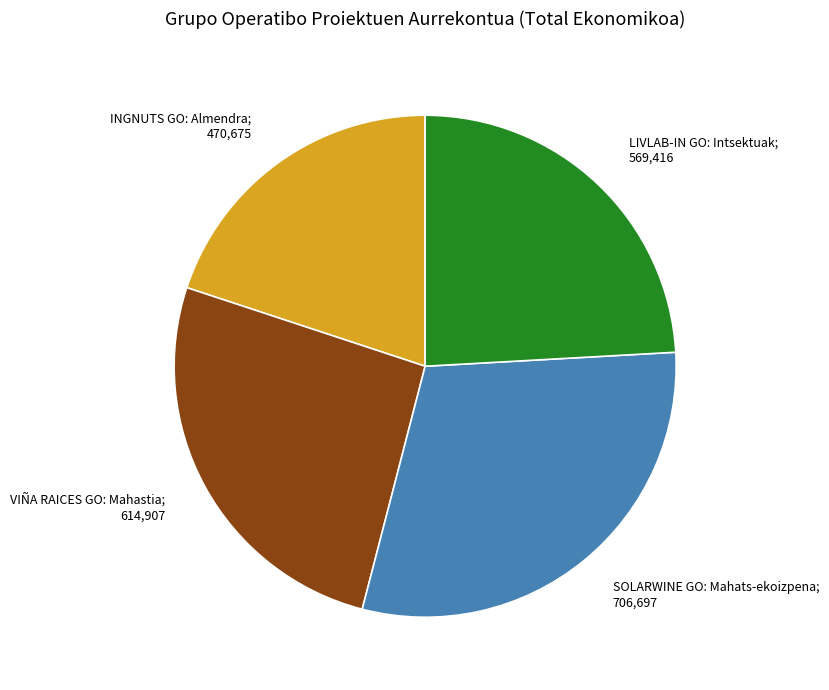

Is there any slice that represents more than half of the pie?

No